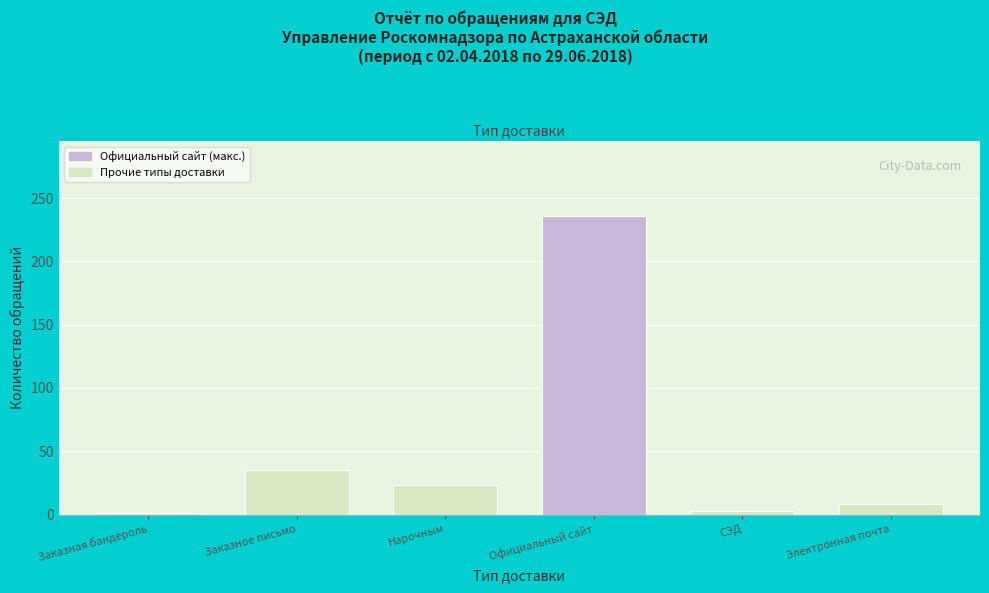

Reading right to left, transcribe all the data shown in this chart.

8	3	236	23	35	1